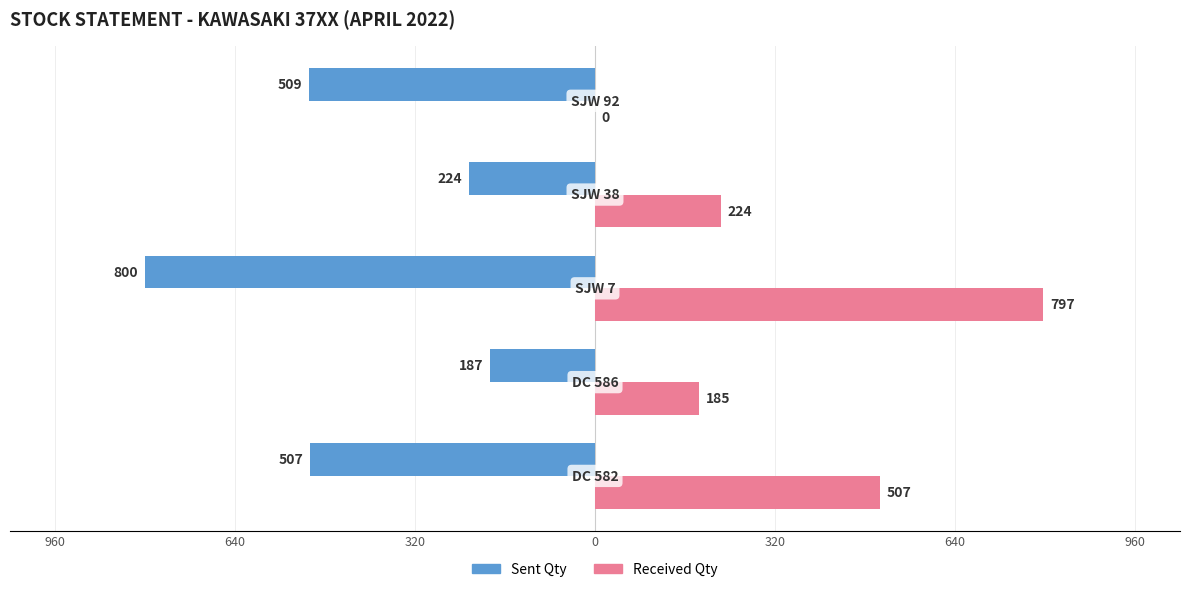

Reading left to right, extract all data points from this chart.

SENT QTY: -507	-187	-800	-224	-509
RECEIVED QTY: 507	185	797	224	0